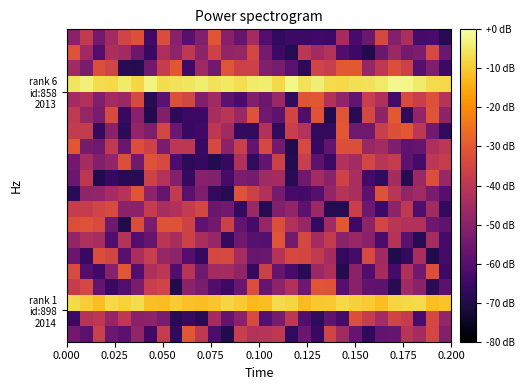

Count the number of data series in this chart.

20